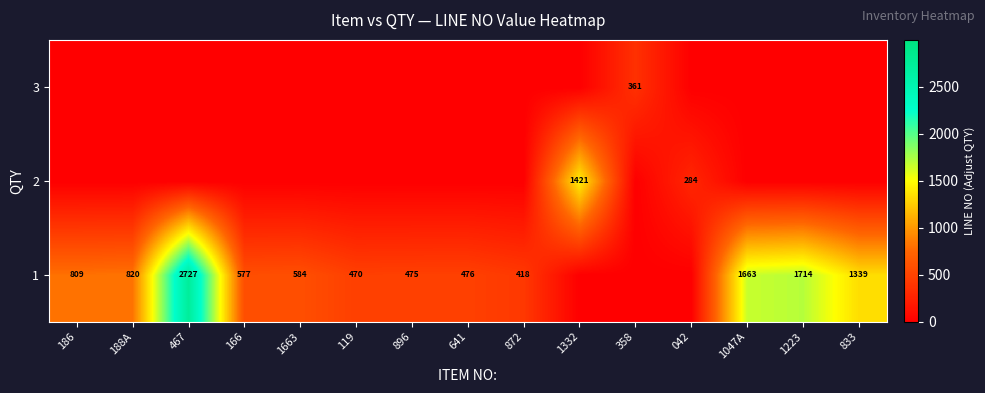

What is the difference between the 1 values at 119 and 833?

869